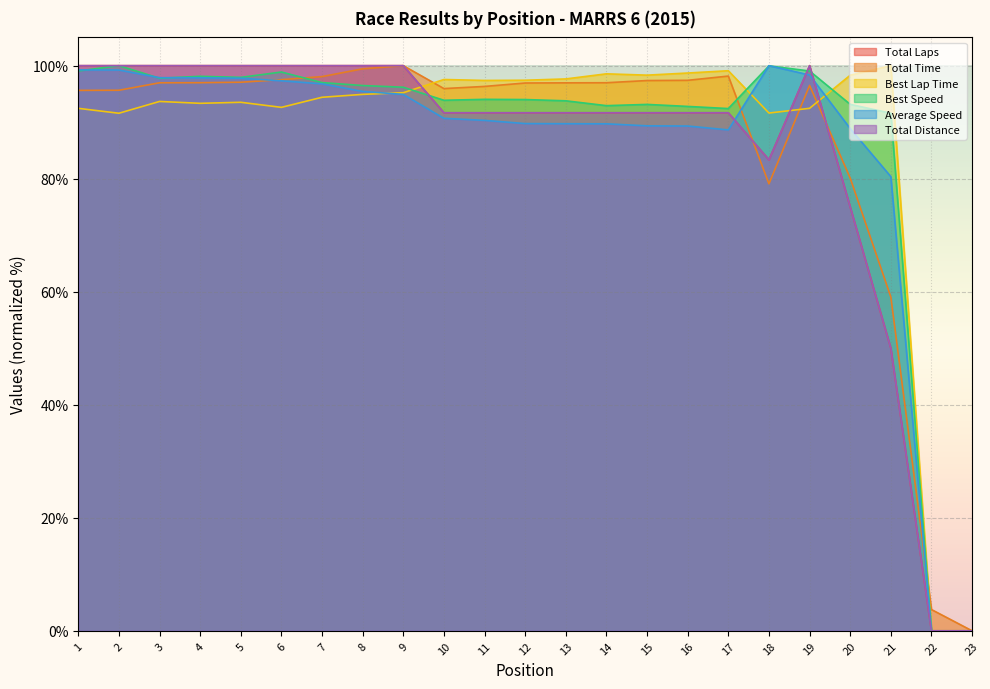

What is the total value across all series at 11?

561.4